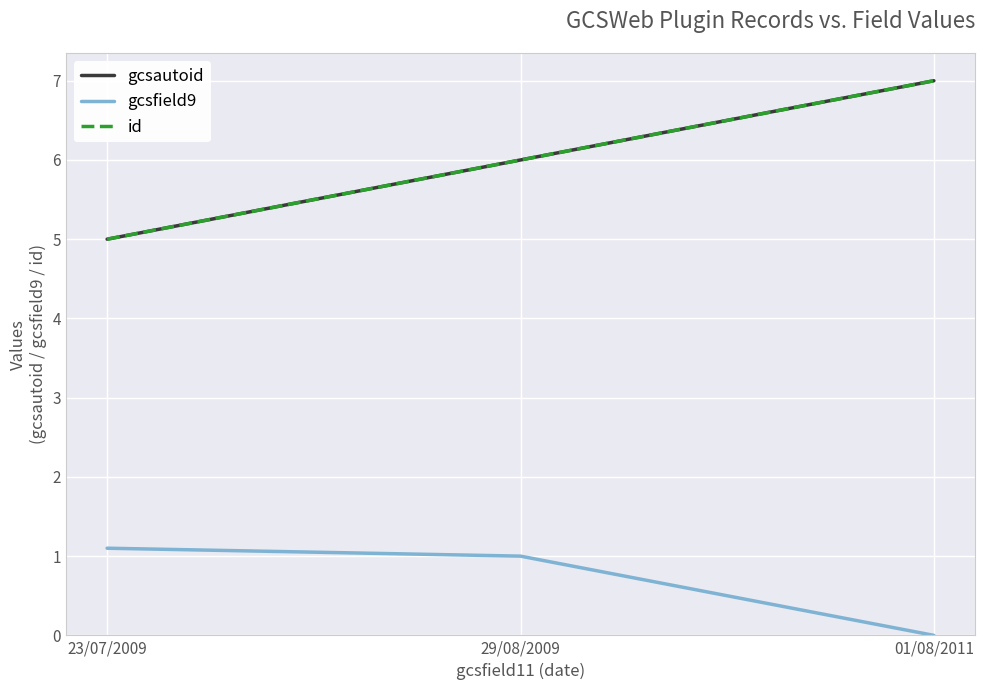

Reading left to right, what are all the values shown in this chart?

gcsautoid: 23/07/2009=5.0	29/08/2009=6.0	01/08/2011=7.0
gcsfield9: 23/07/2009=1.1	29/08/2009=1.0	01/08/2011=0.0
id: 23/07/2009=5.0	29/08/2009=6.0	01/08/2011=7.0